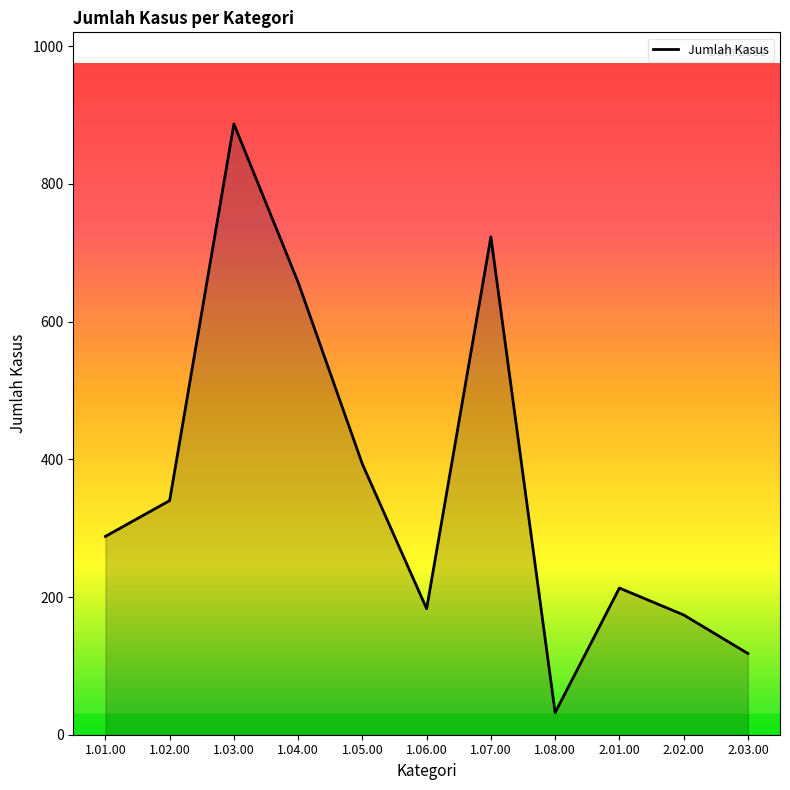

Which label corresponds to the smallest value in the chart?

1.08.00